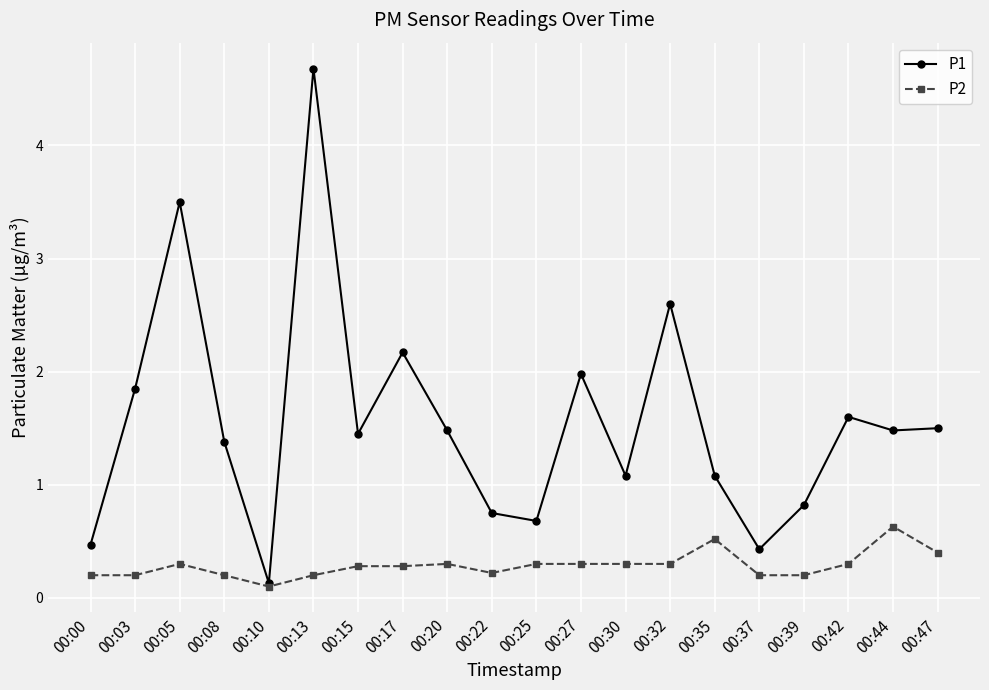

True or false: P2 has more than 2 interior local peaks.

True